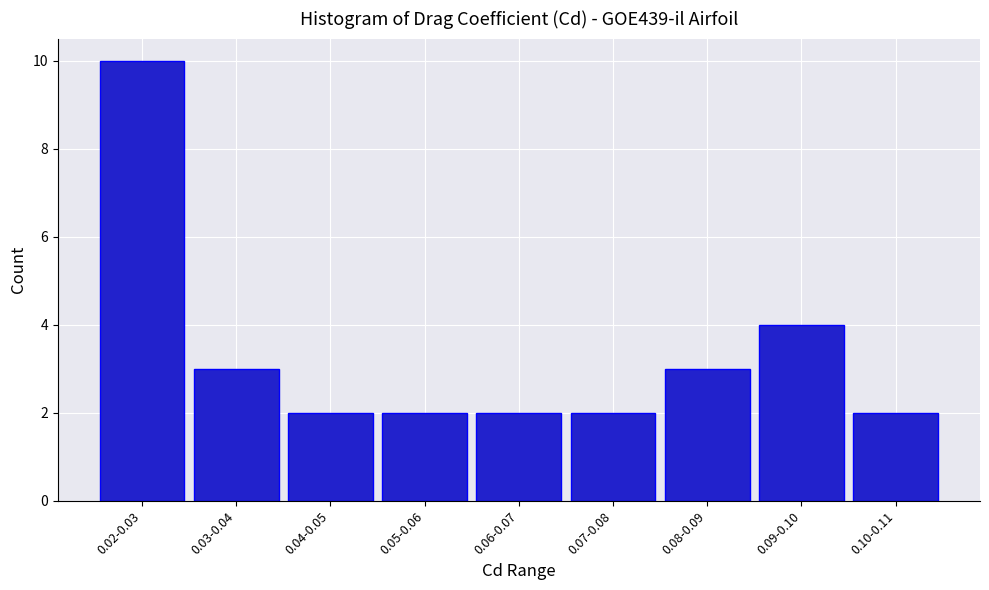

Reading left to right, what are all the values shown in this chart?

0.02-0.03=10	0.03-0.04=3	0.04-0.05=2	0.05-0.06=2	0.06-0.07=2	0.07-0.08=2	0.08-0.09=3	0.09-0.10=4	0.10-0.11=2